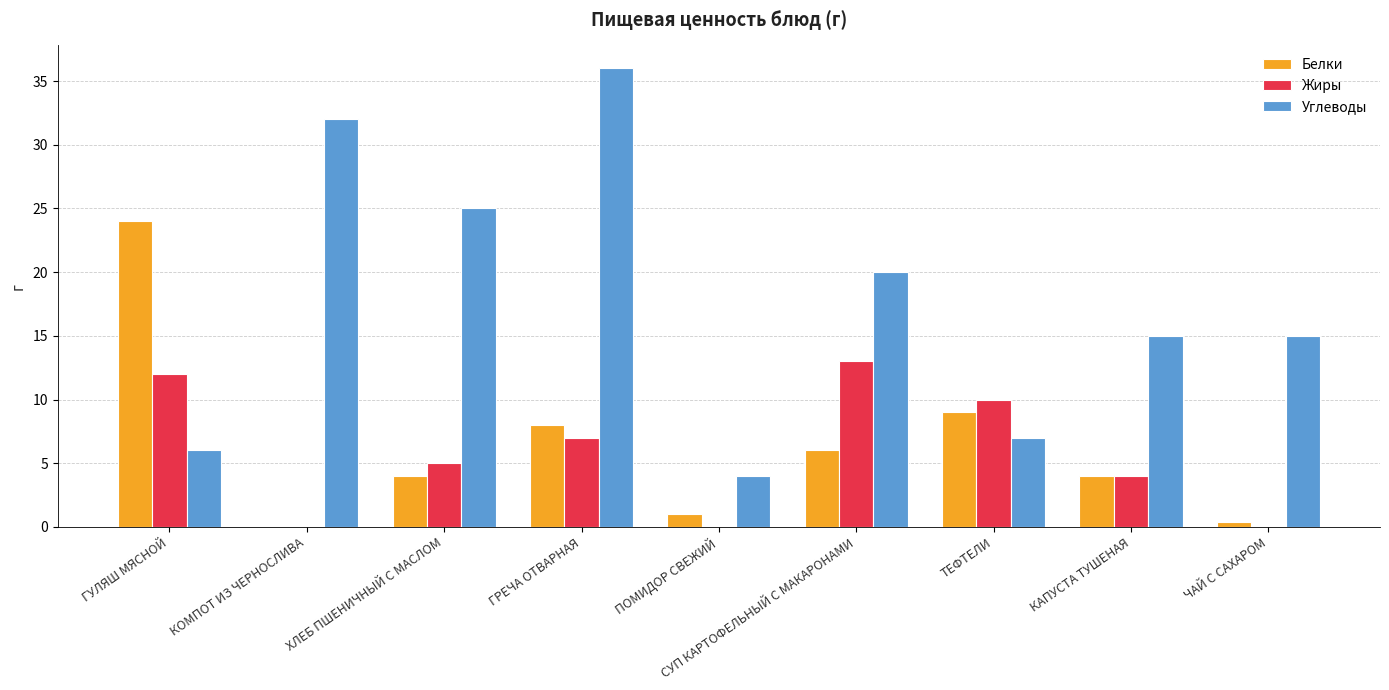

What is the sum of all Жиры values?

51.0